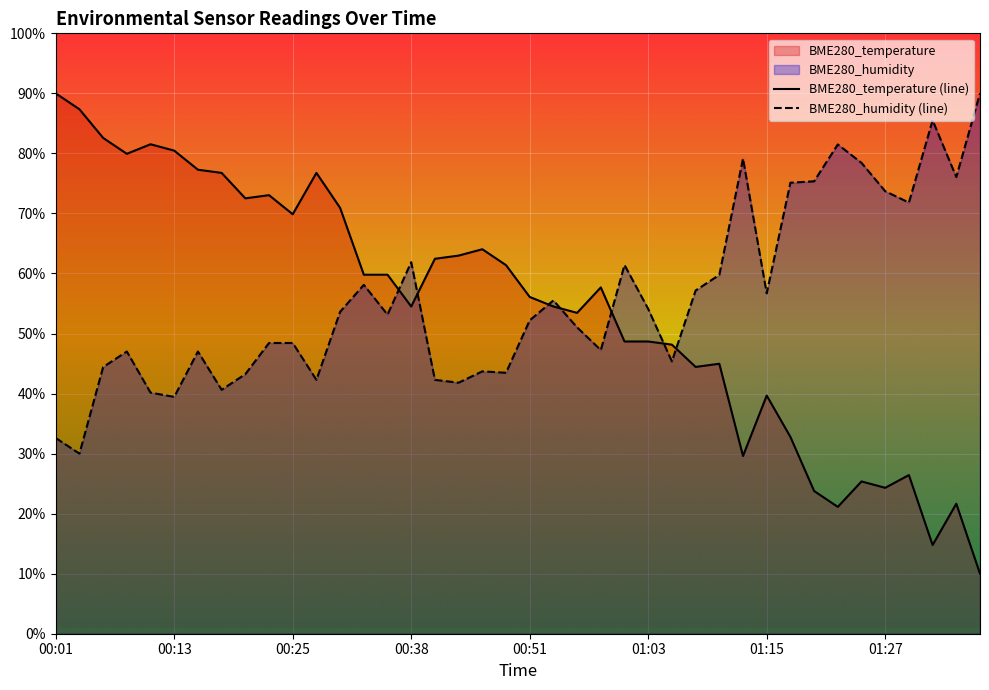

The value of BME280_humidity at 00:33 is 58.1. True or false?

True